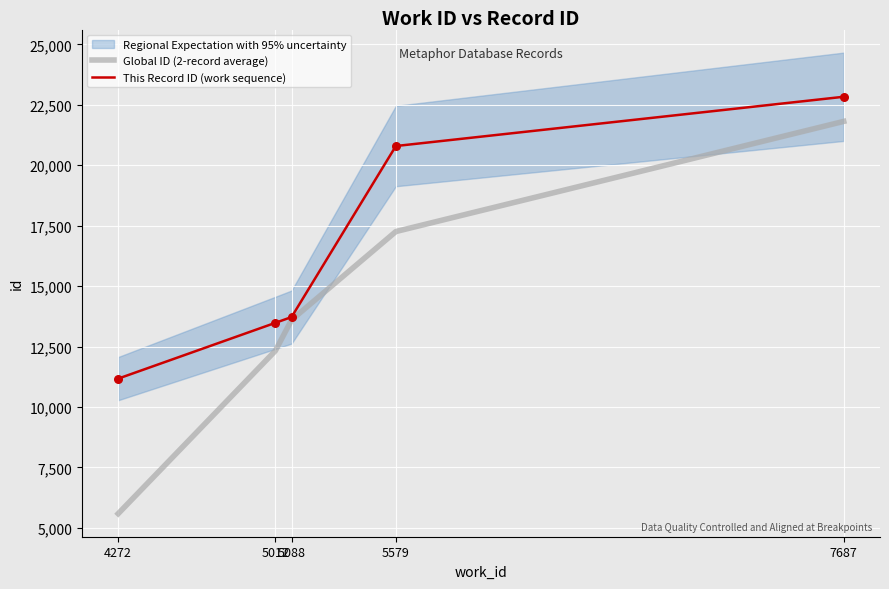

What are all the series names shown in the legend?

Global ID (2-record average), This Record ID (work sequence)